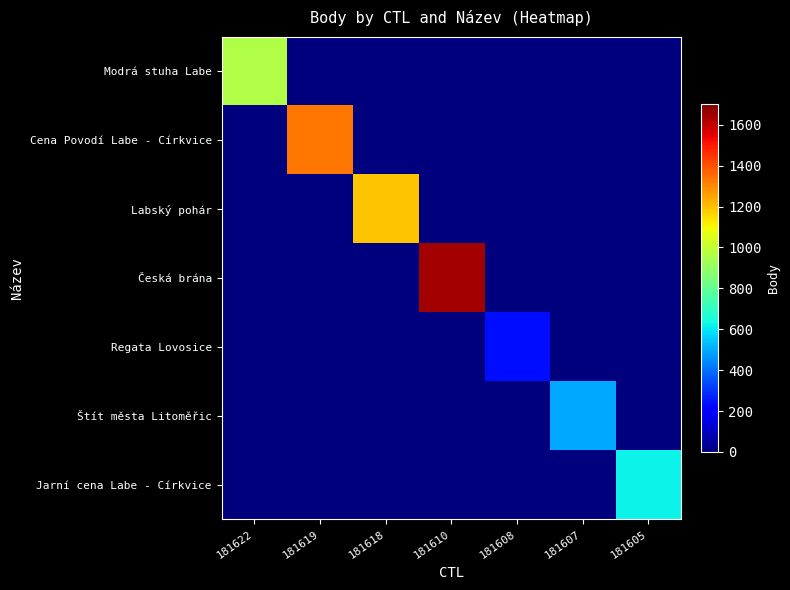

At 181618, list the series in order from smallest to largest.

Modrá stuha Labe, Cena Povodí Labe - Církvice, Česká brána, Regata Lovosice, Štít města Litoměřic, Jarní cena Labe - Církvice, Labský pohár